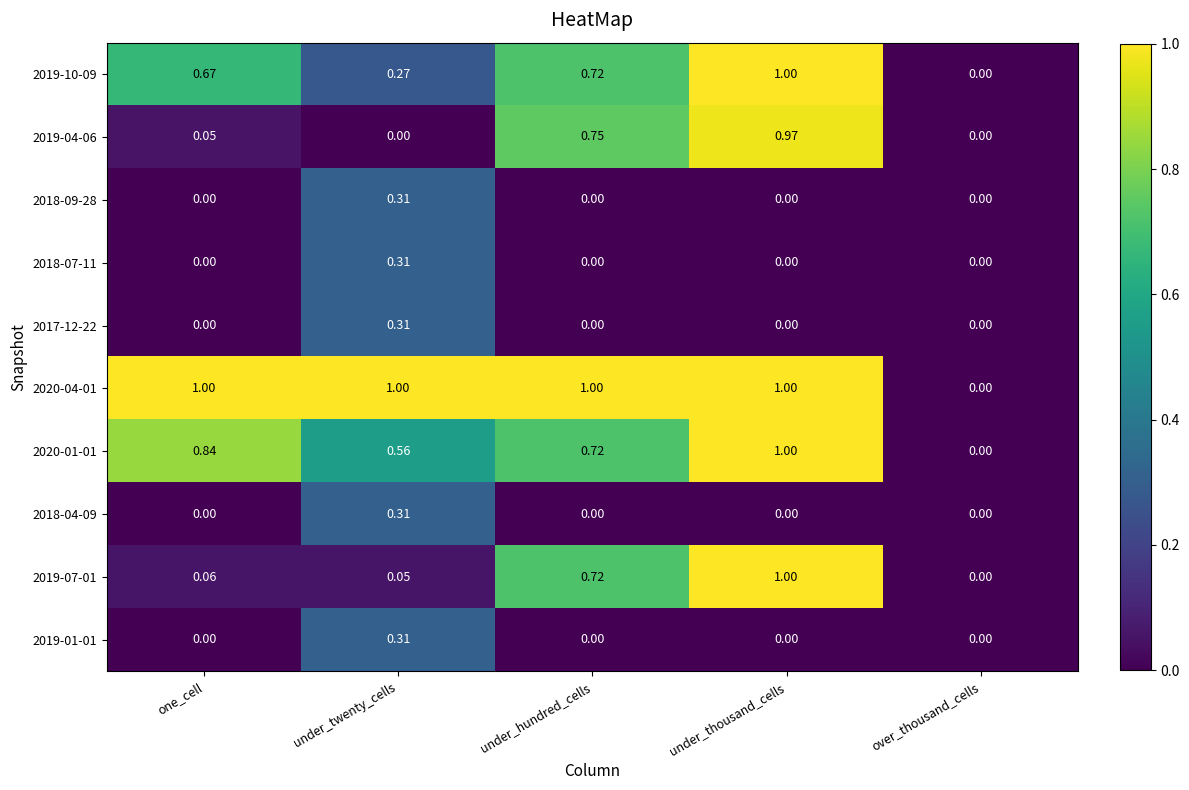

At which category is the sum across all series the highest?

under_thousand_cells